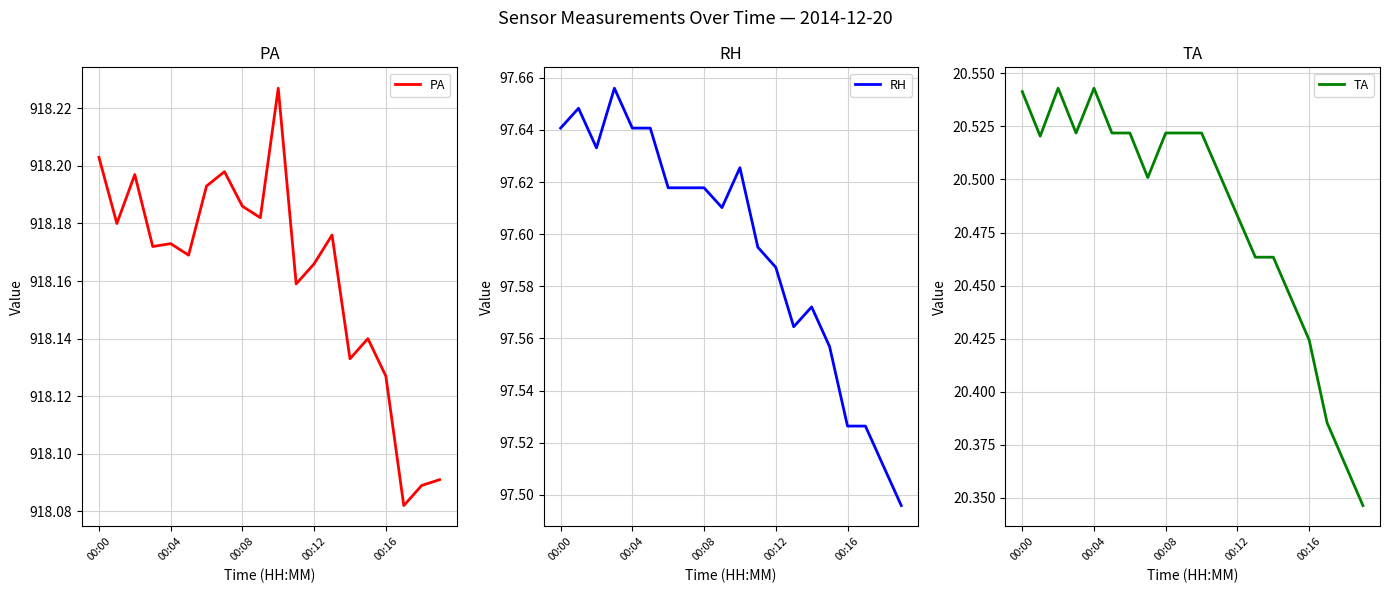

What is the total value across all series at 11?

1036.3